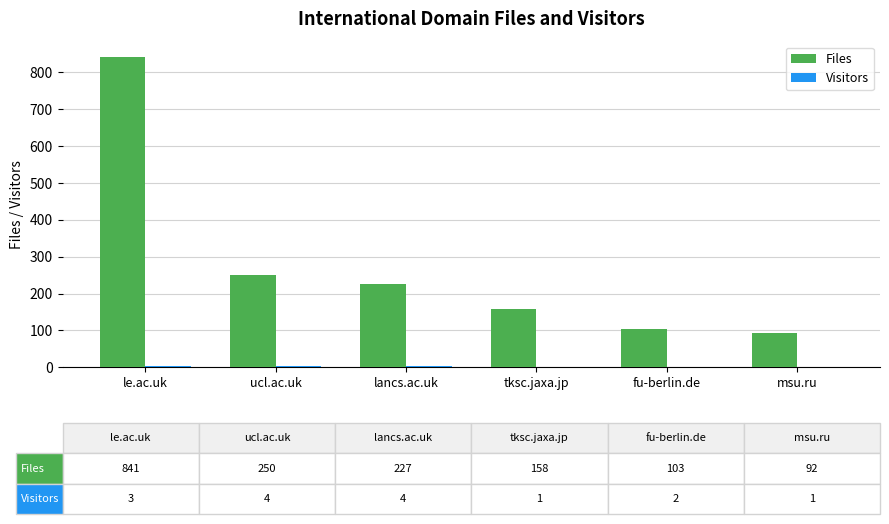

At which category is the sum across all series the highest?

le.ac.uk